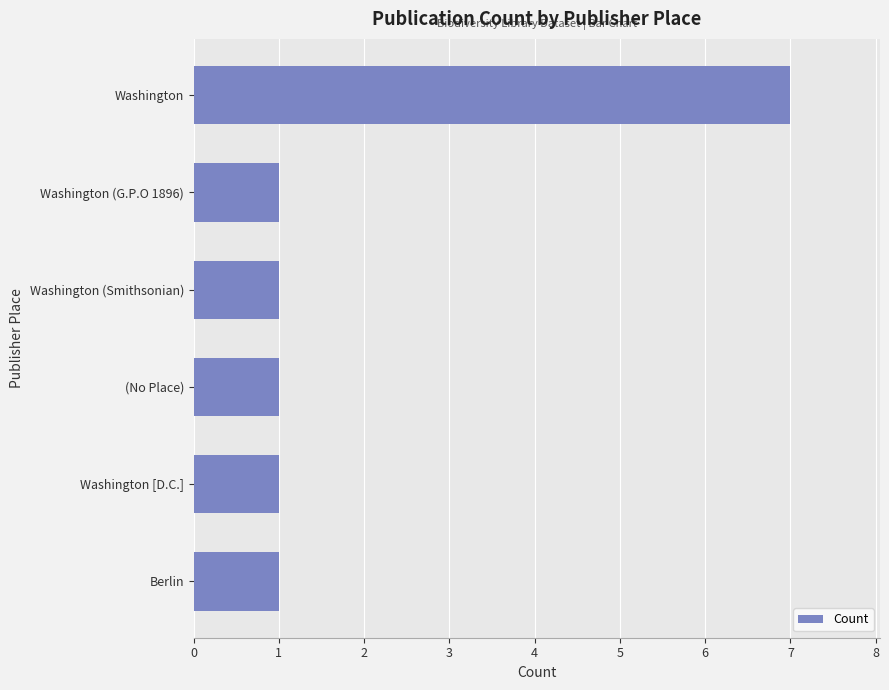

What is the average value?

2